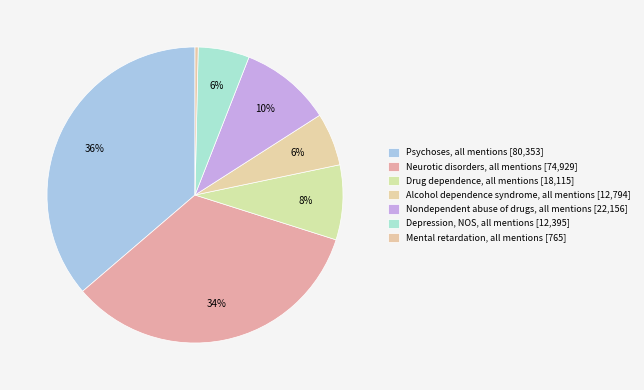

How many segments does this pie chart have?

7